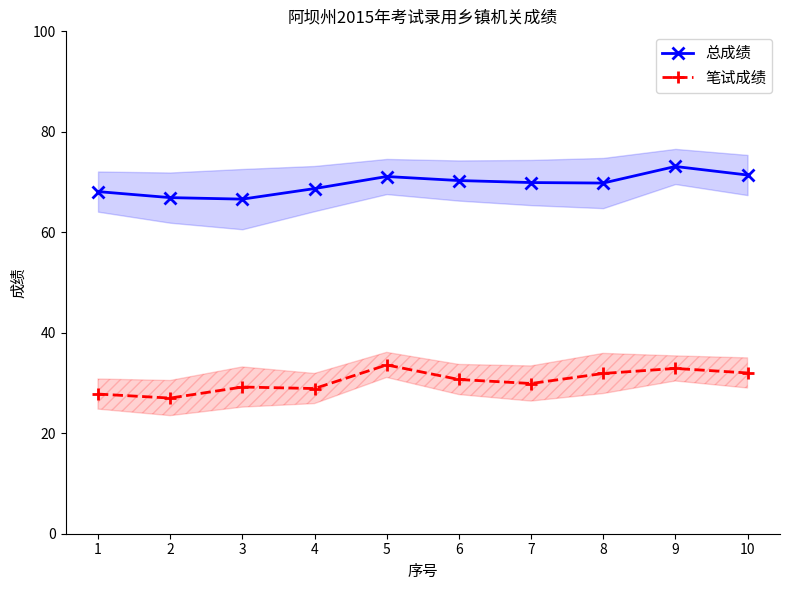

The value of 笔试成绩 at 9 is 44.1. True or false?

False